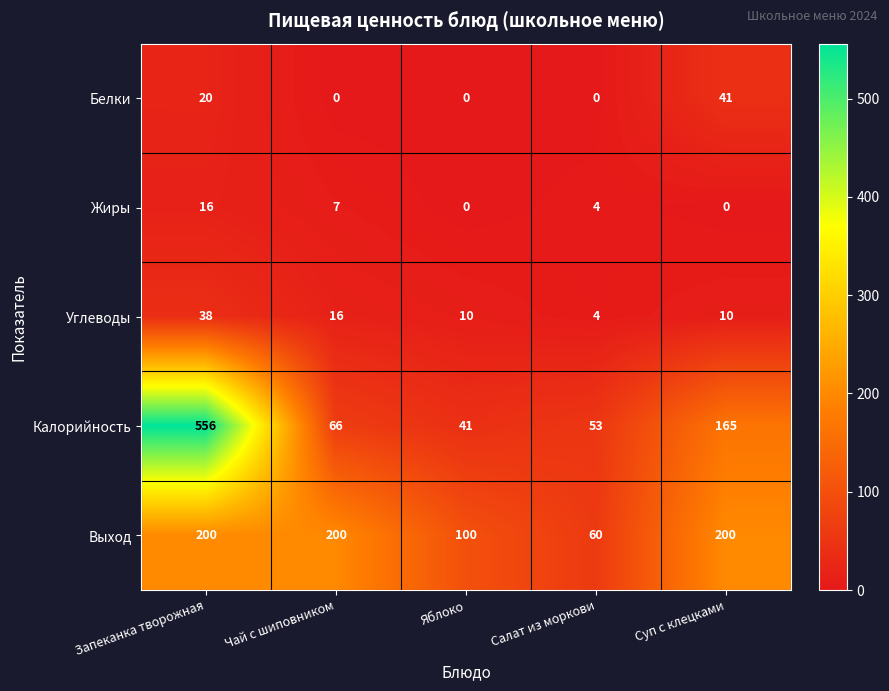

What is the sum of the Жиры values at Запеканка творожная and Суп с клецками?

16